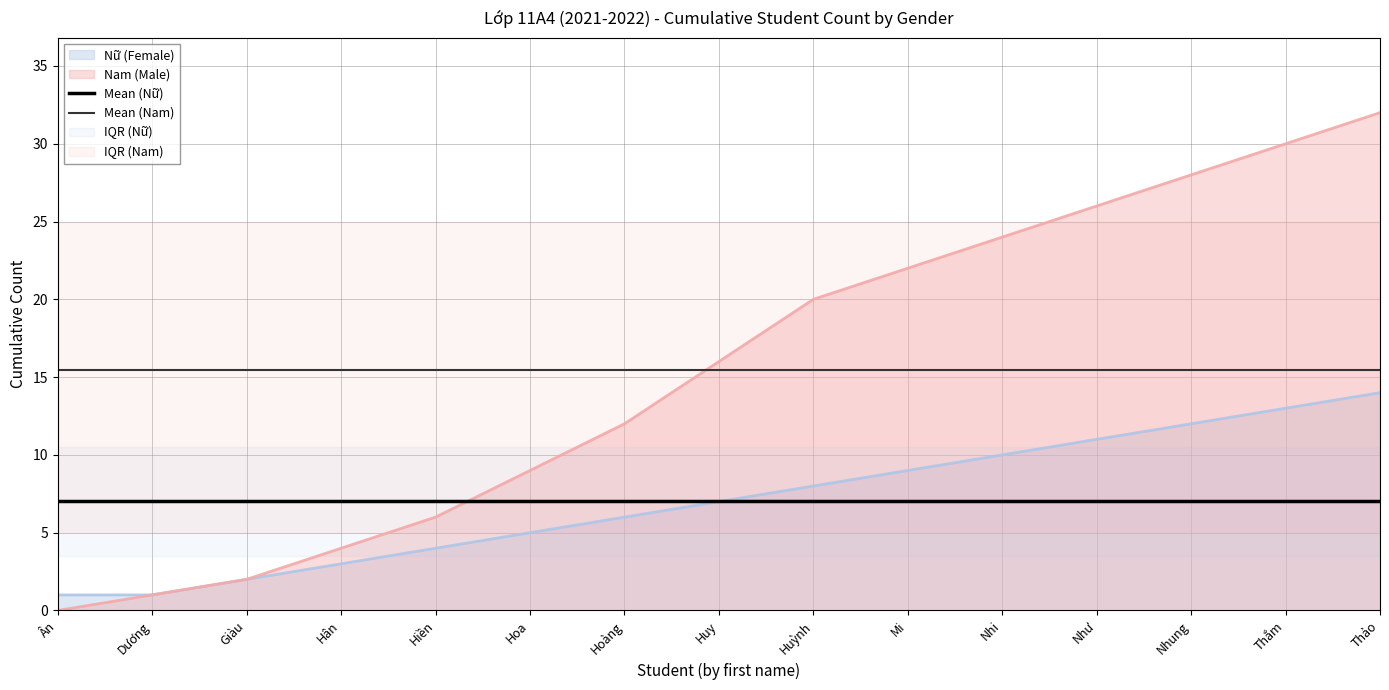

What is the maximum value for Nam (Male)?

32